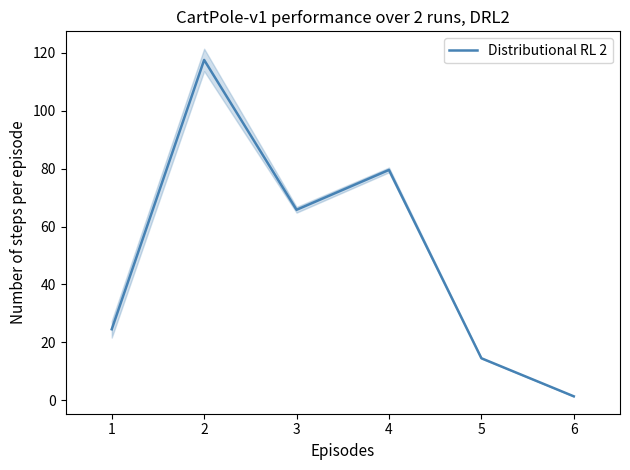

Rank the categories by value from lowest to highest.

6, 5, 1, 3, 4, 2